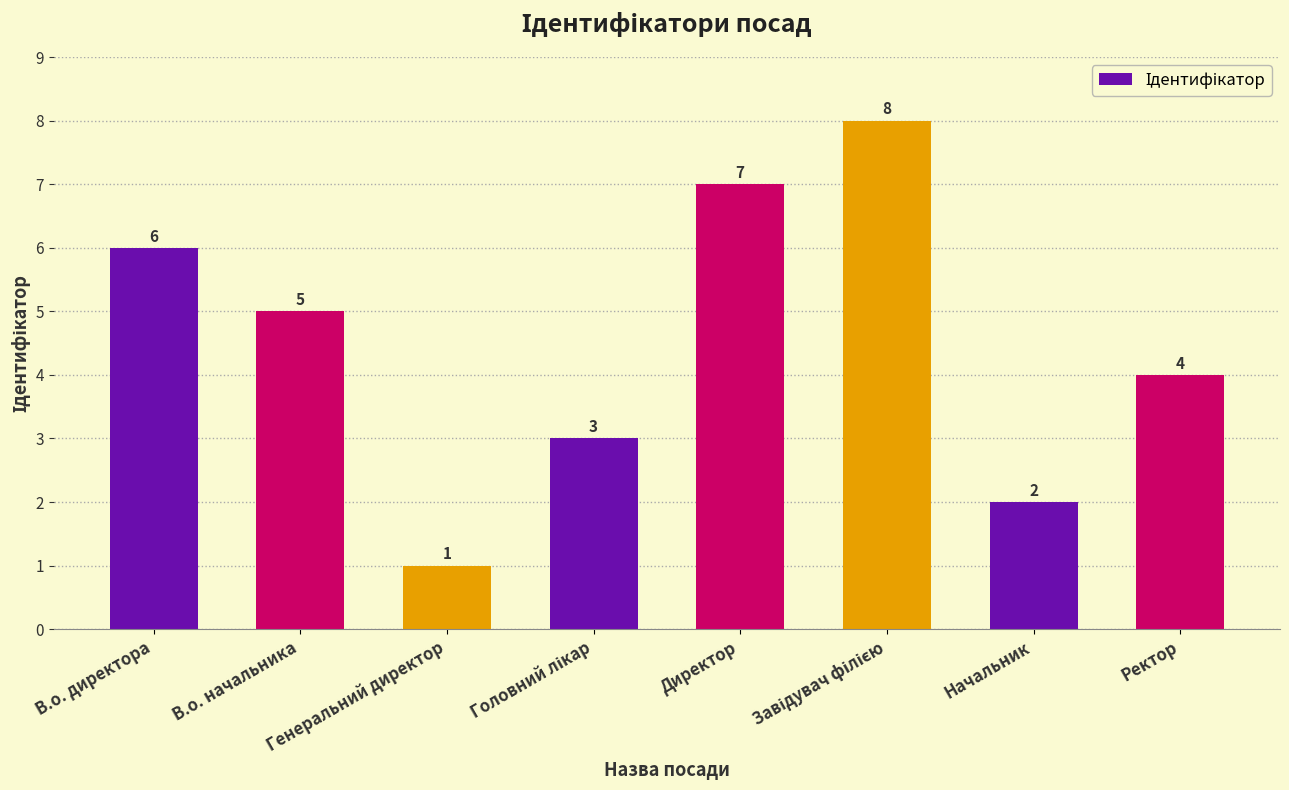

What is the sum of all values?

36